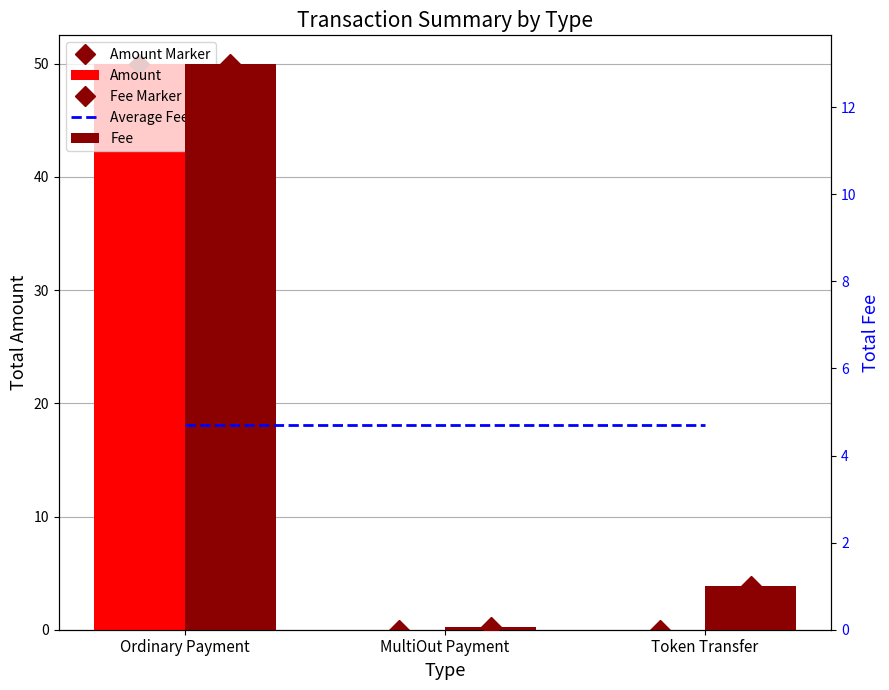

What are all the series names shown in the legend?

Amount Marker, Amount, Fee Marker, Average Fee, Fee